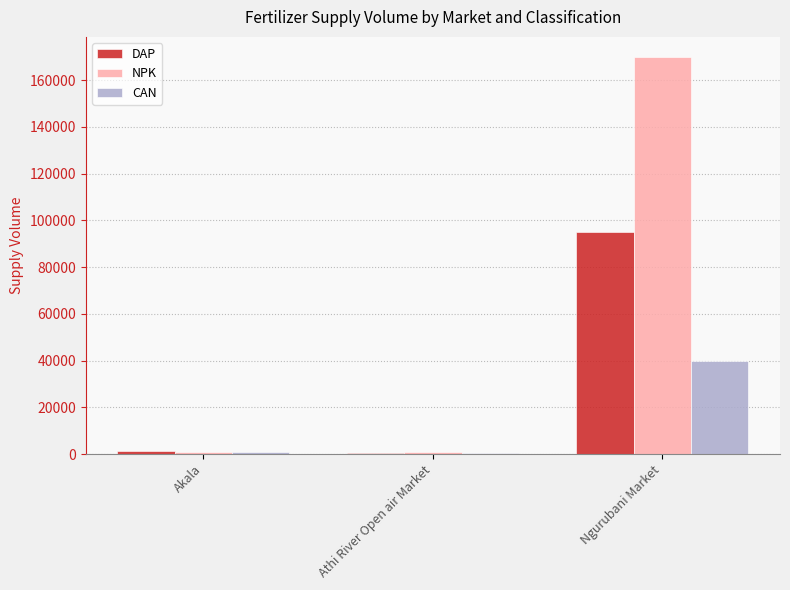

Are the bars grouped side by side (vs. stacked)?

Yes